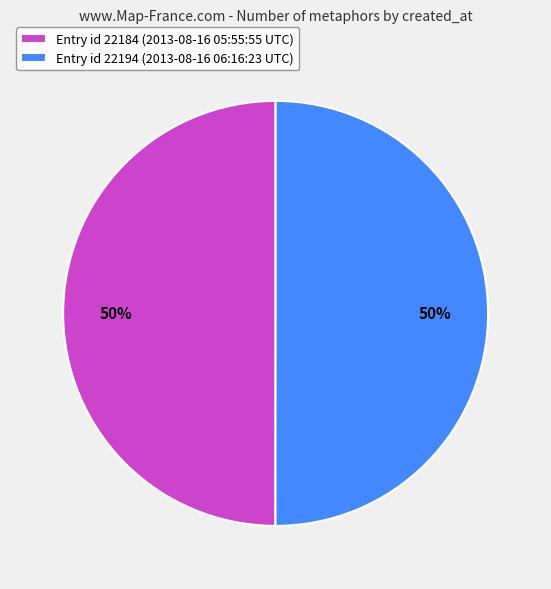

How many slices are in this pie chart?

2